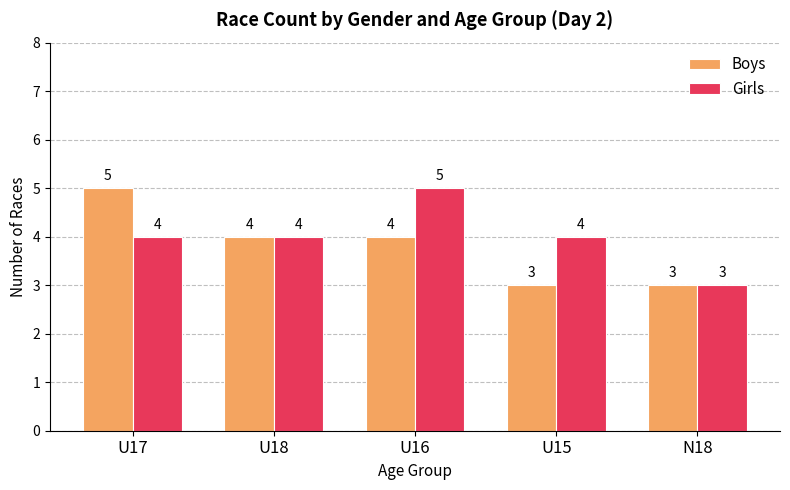

At which label does Boys reach its peak?

U17